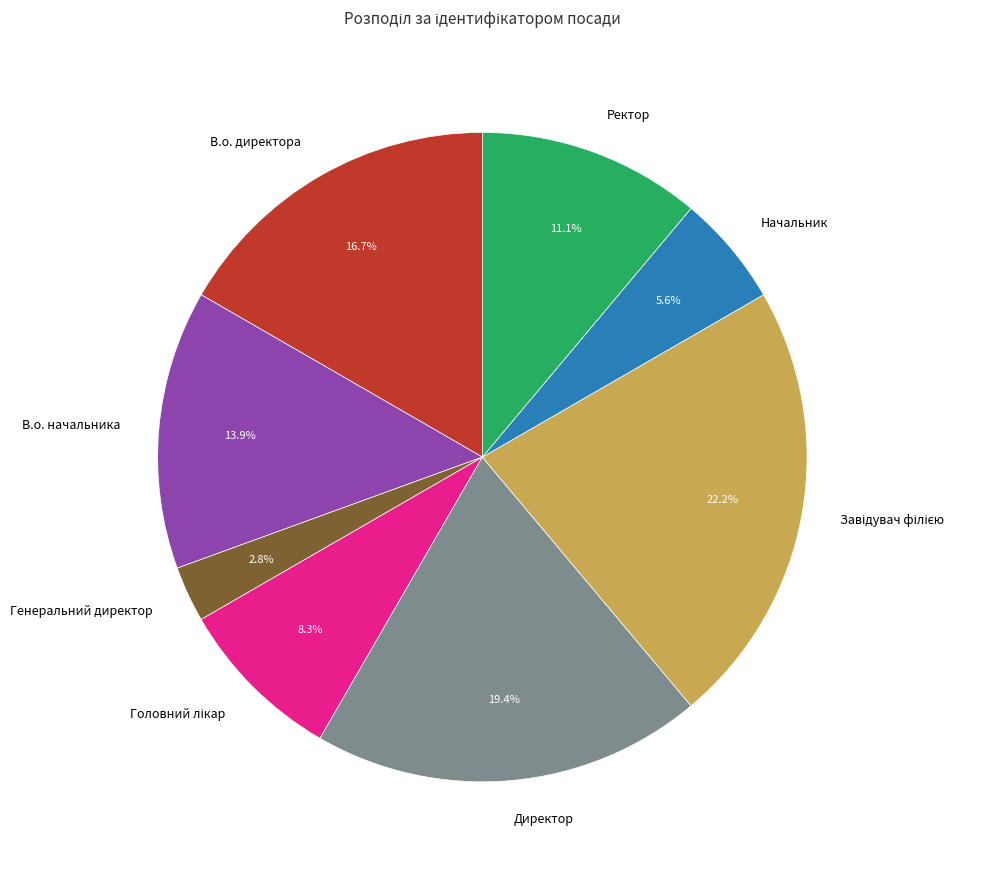

Is Директор the majority of the pie?

No